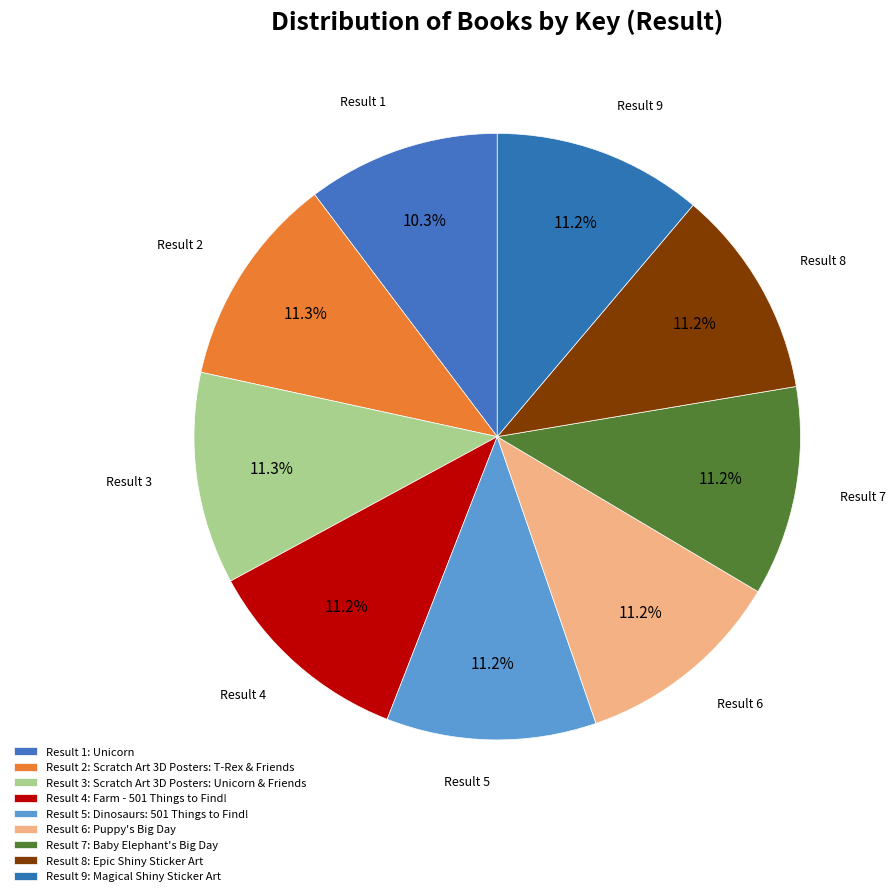

Rank the categories by value from lowest to highest.

Unicorn, Epic Shiny Sticker Art, Magical Shiny Sticker Art, Baby Elephant's Big Day, Puppy's Big Day, Dinosaurs: 501 Things to Find!, Farm - 501 Things to Find!, Scratch Art 3D Posters: T-Rex & Friends, Scratch Art 3D Posters: Unicorn & Friends